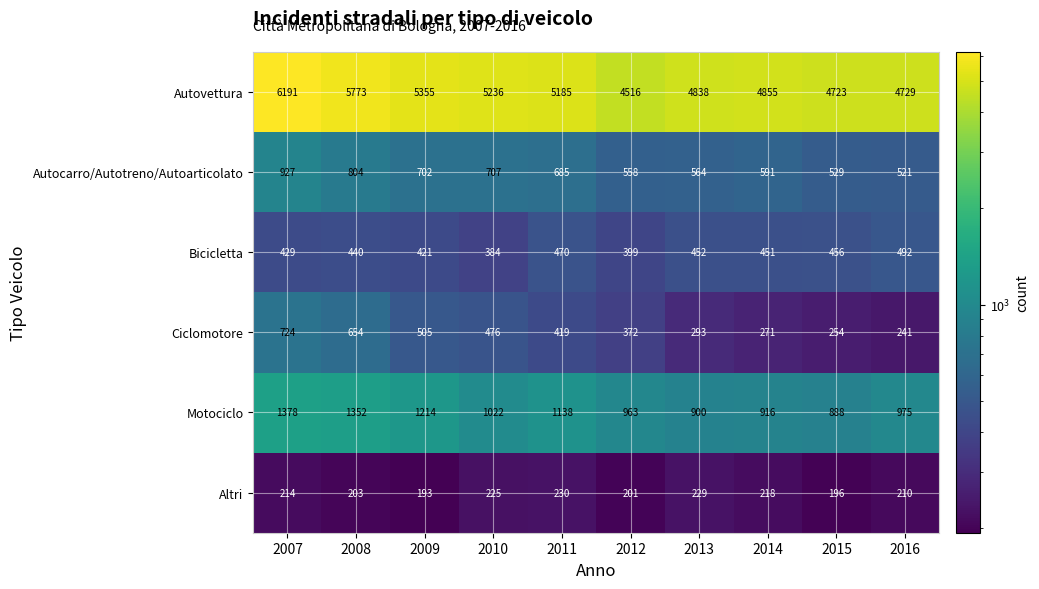

List the series in order of their peak value, highest first.

Autovettura, Motociclo, Autocarro/Autotreno/Autoarticolato, Ciclomotore, Bicicletta, Altri